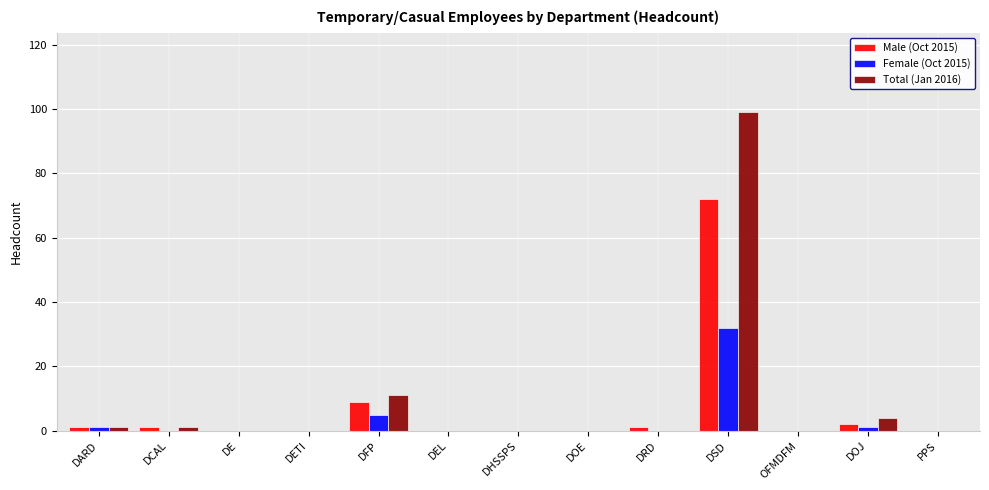

What is the greatest value displayed?

99